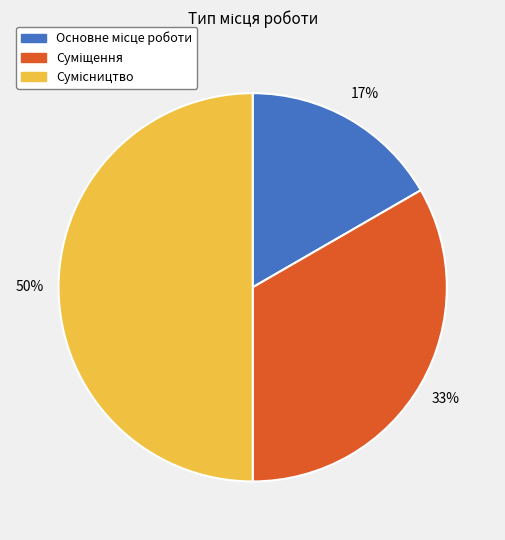

To the nearest percent, what is the difference between the largest and smallest slice percentages?

33%